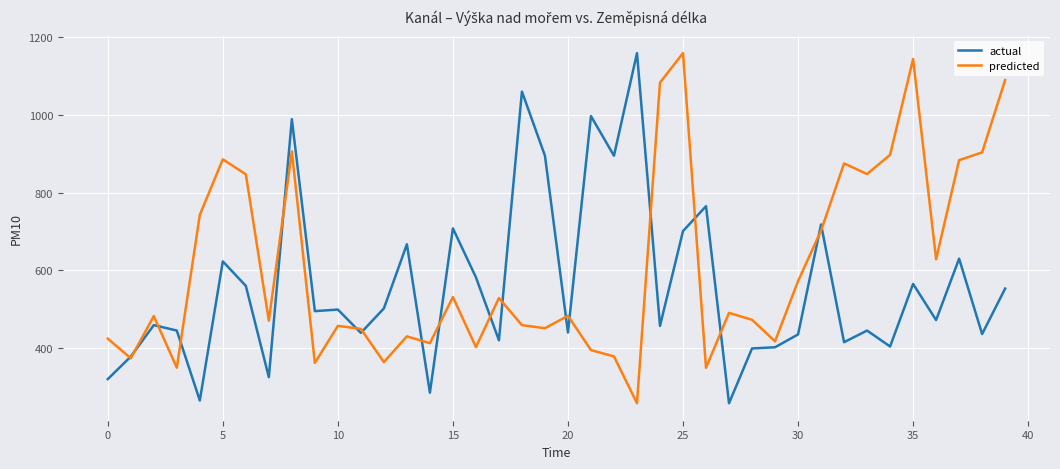

What is the greatest value displayed?

1159.0